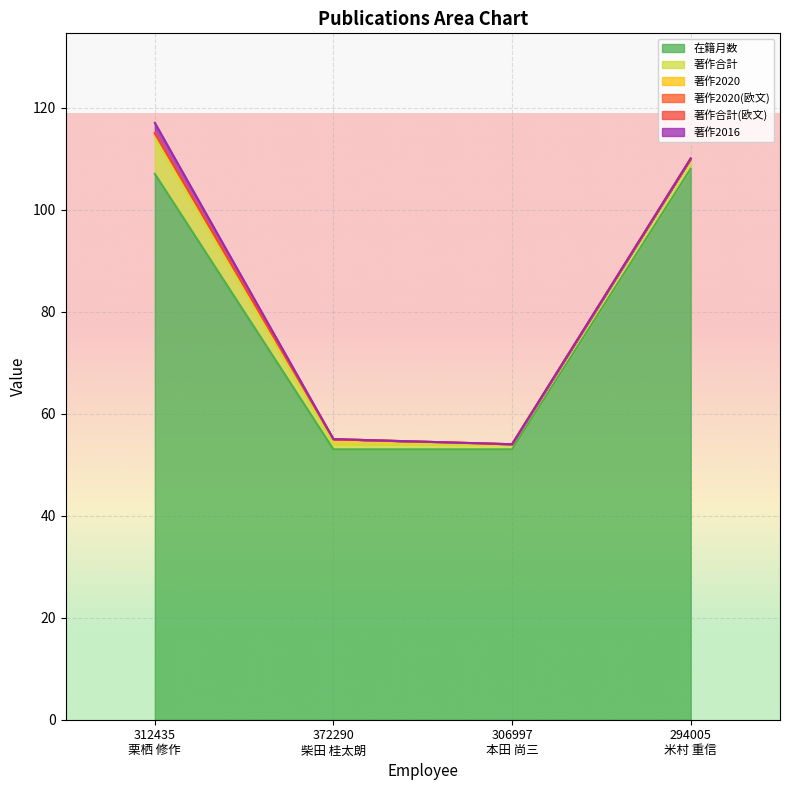

True or false: 著作合計(欧文) has more than 2 points higher than both neighbors.

False